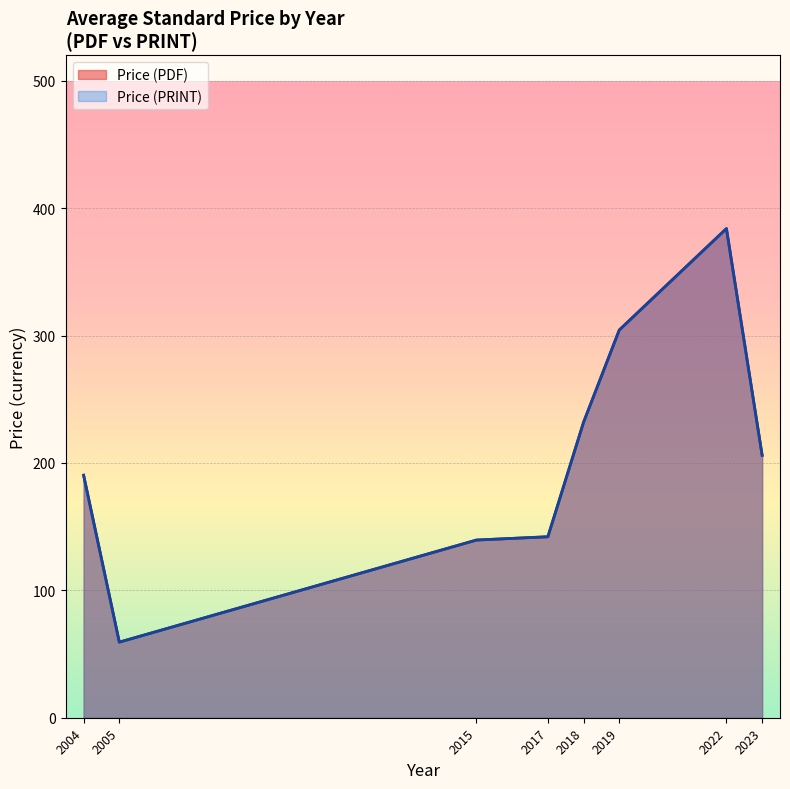

Does the chart display data point markers on the line(s)?

No